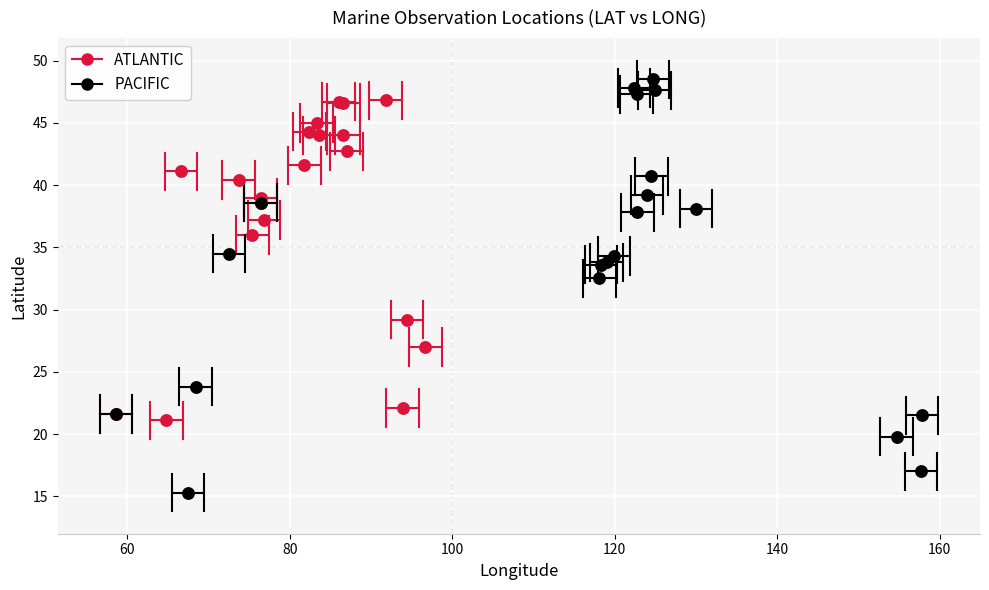

Which series contains the highest Y value?

PACIFIC